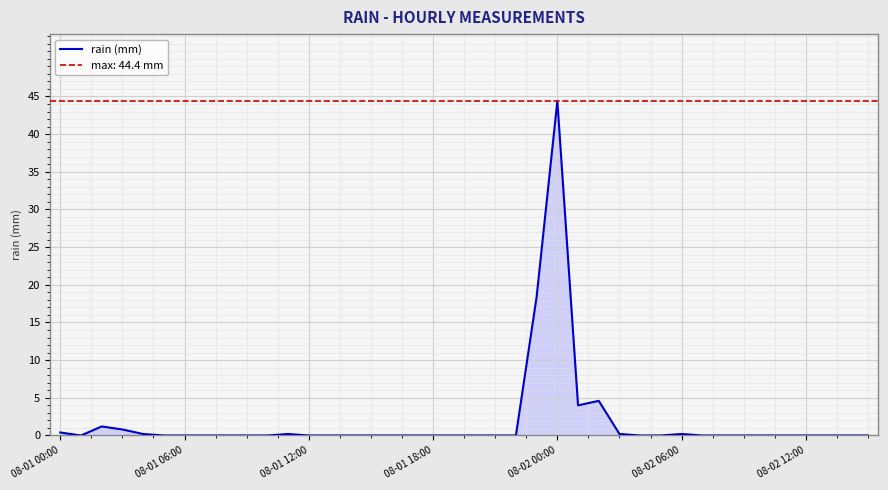

Does the chart display data point markers on the line(s)?

No